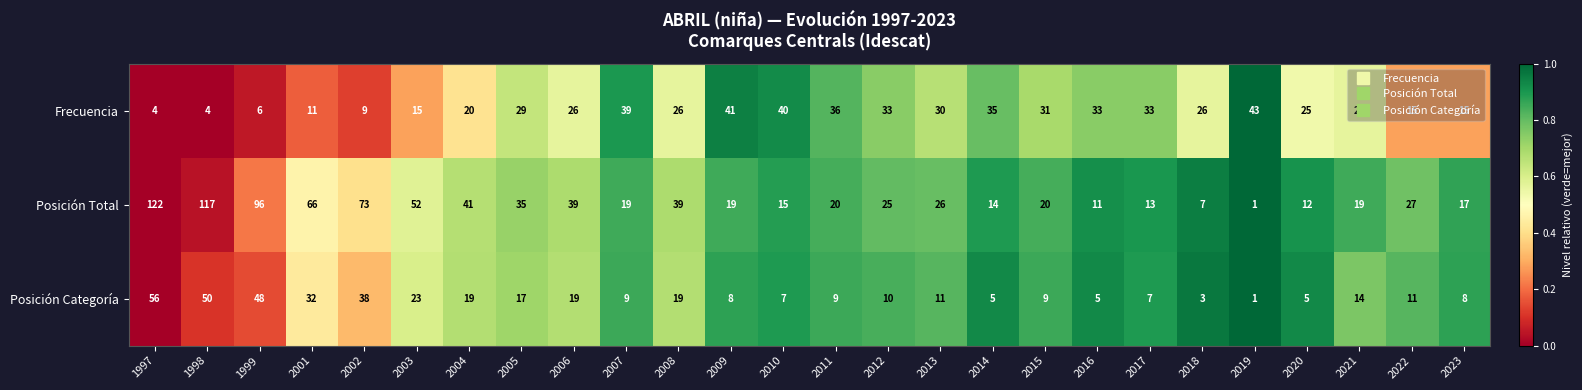

Is the value of Posición Total at 2009 greater than the value of Frecuencia at 2016?

No